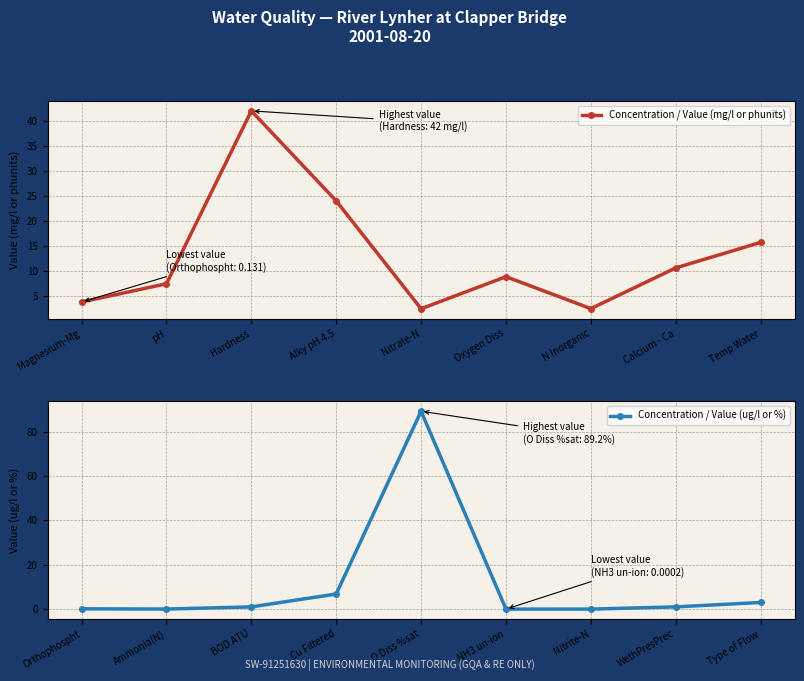

At which category does Concentration / Value (mg/l or phunits) reach its first local valley?

Nitrate-N